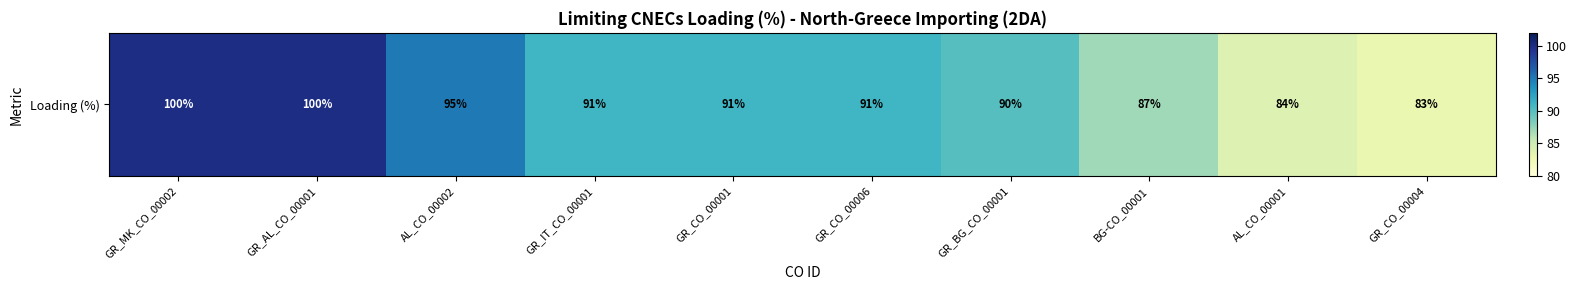

At which label is the value closest to 91?

GR_IT_CO_00001